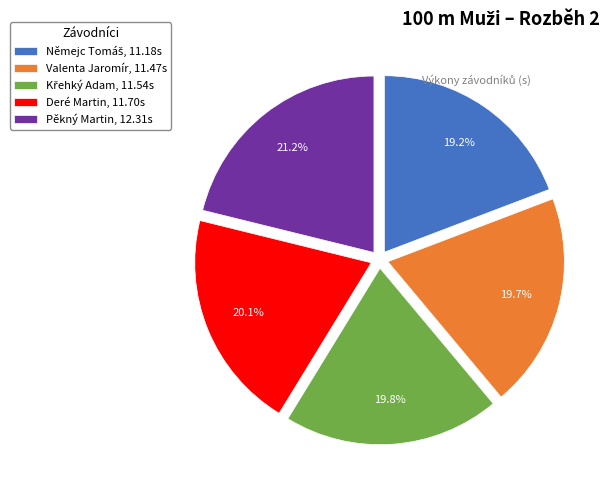

To the nearest percent, what is the difference between the largest and smallest slice percentages?

2%